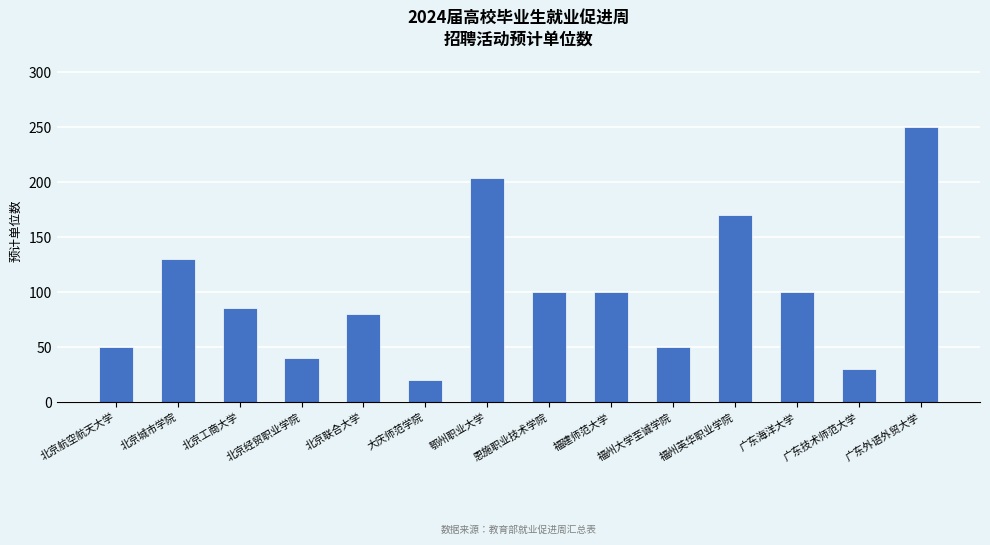

The chart shows a value of 30 at 广东技术师范大学. True or false?

True